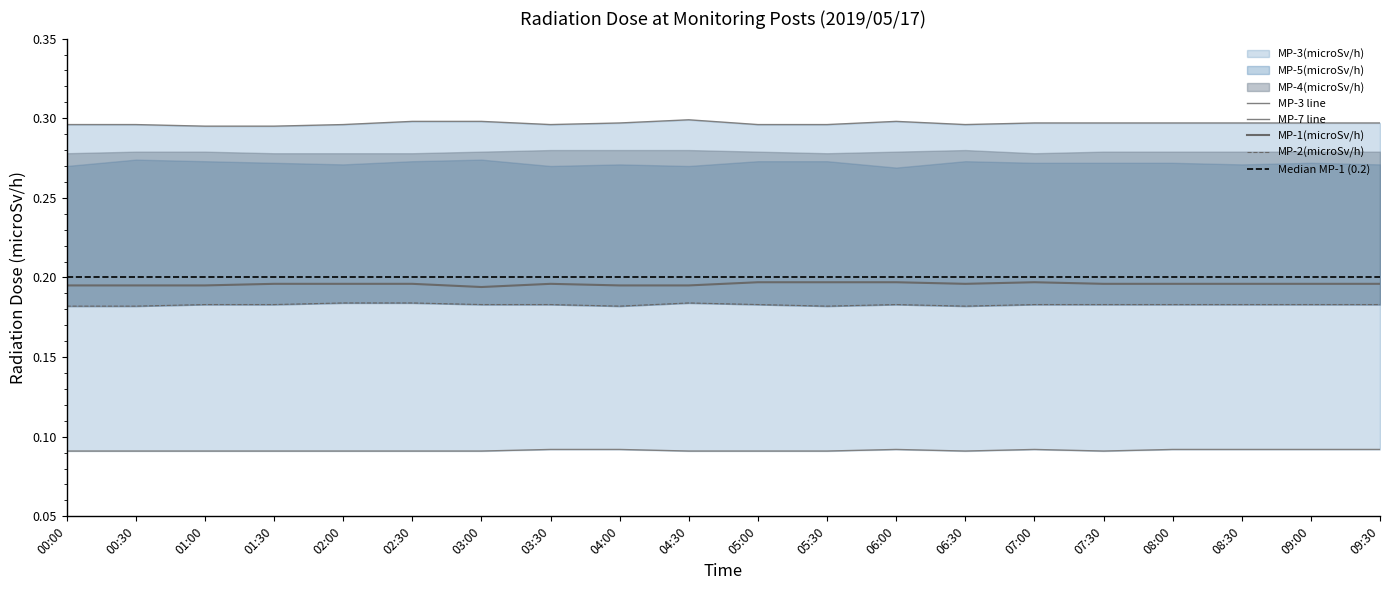

Is it true that MP-1(microSv/h) equals 0.1 at 09:30?

False